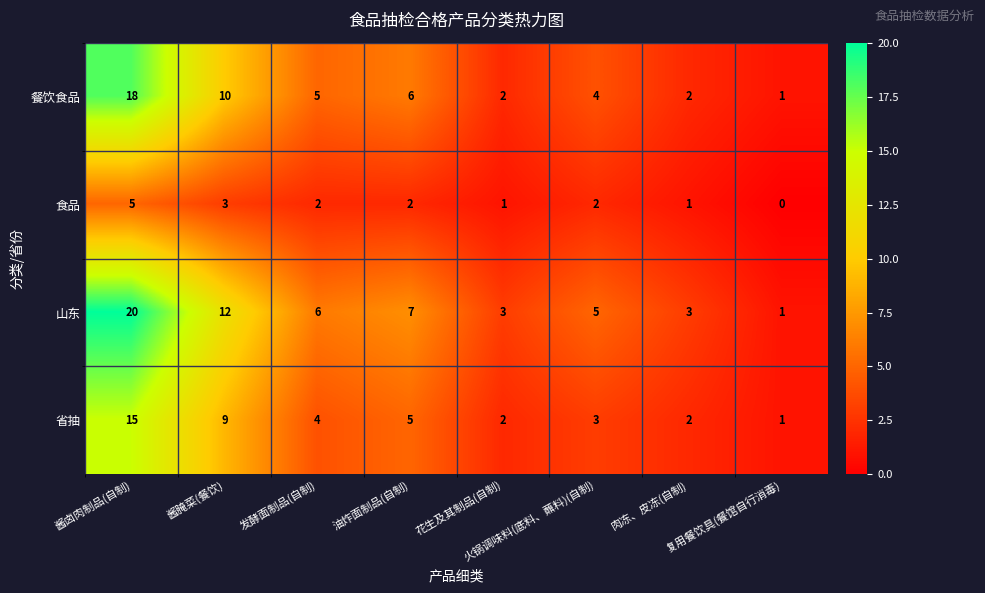

Which series has the largest range (max minus min)?

山东